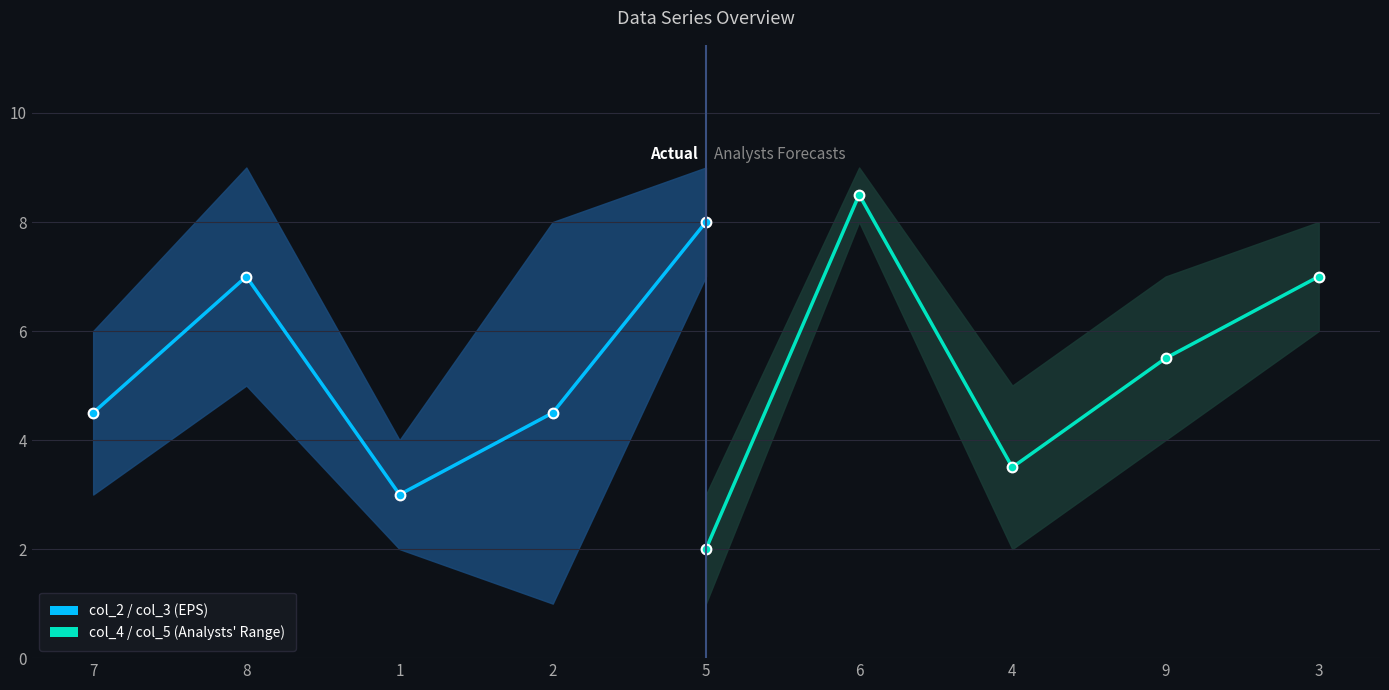

What are all the series names shown in the legend?

col_2 / col_3 (EPS), col_4 / col_5 (Analysts' Range)